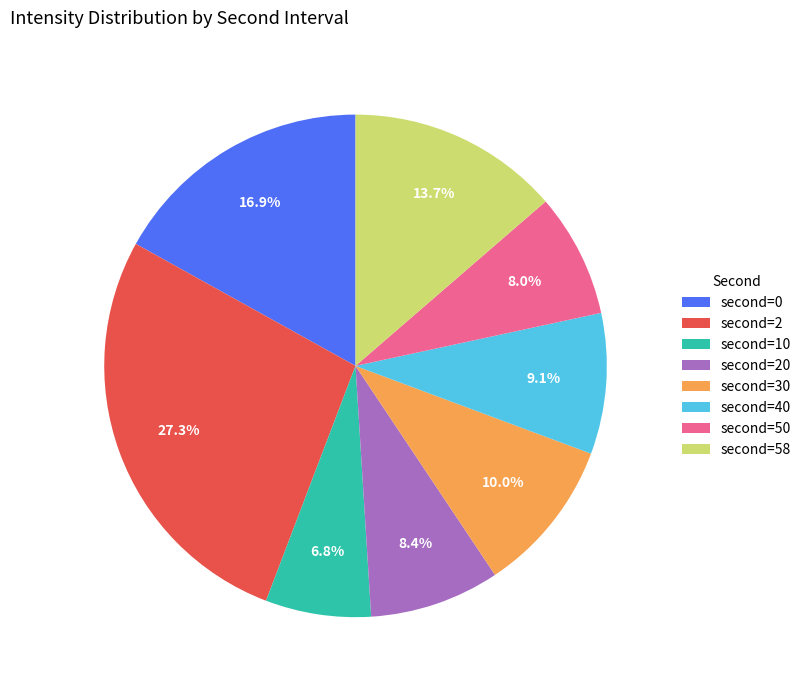

Which category has the biggest portion of the pie?

second=2